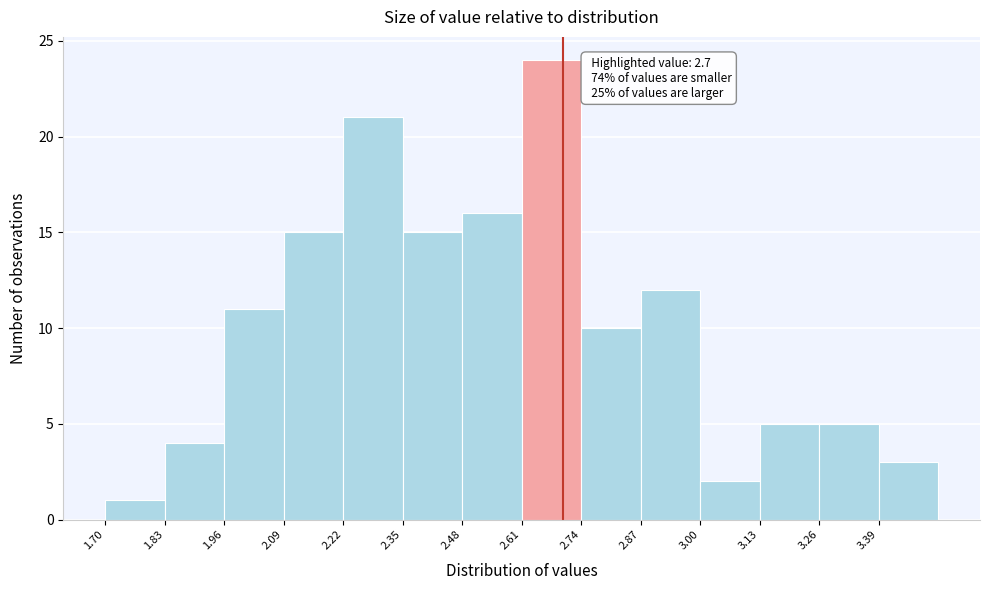

Over which range of the x-axis is the bar tallest?

2.61 to 2.74